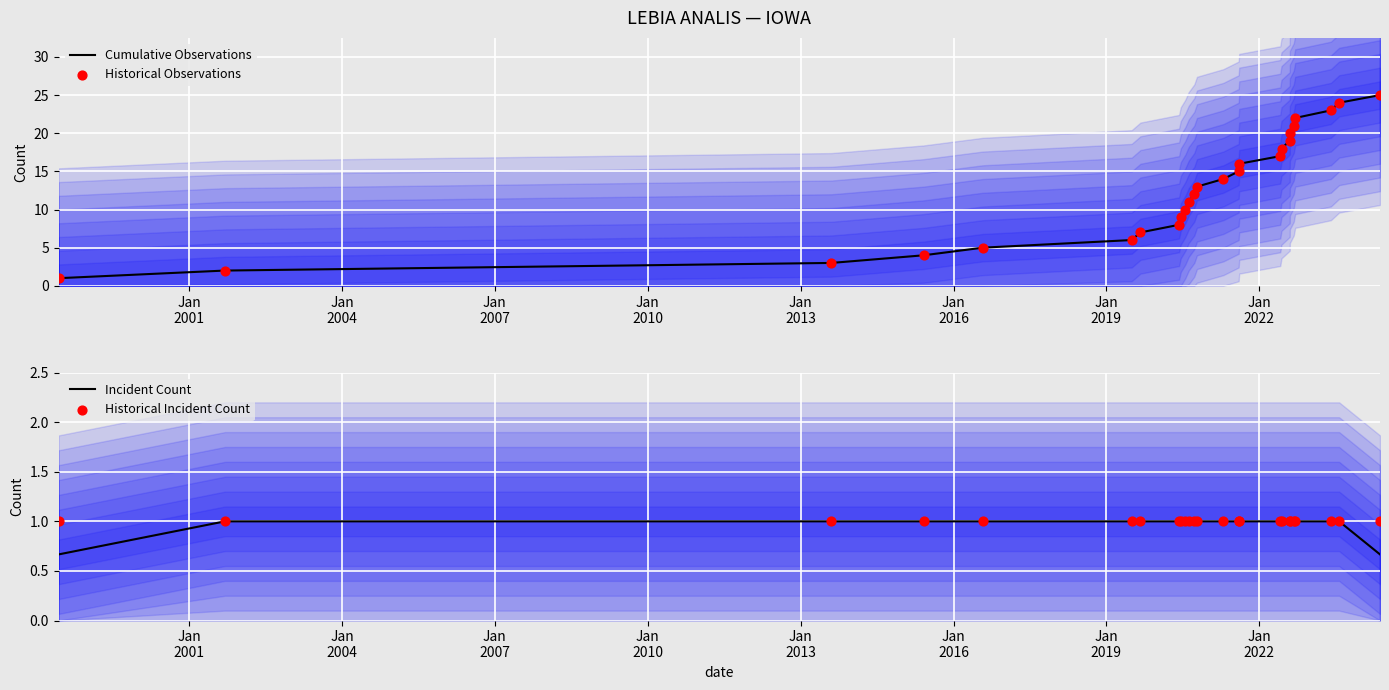

Which series has the largest total across all categories?

Cumulative Observations